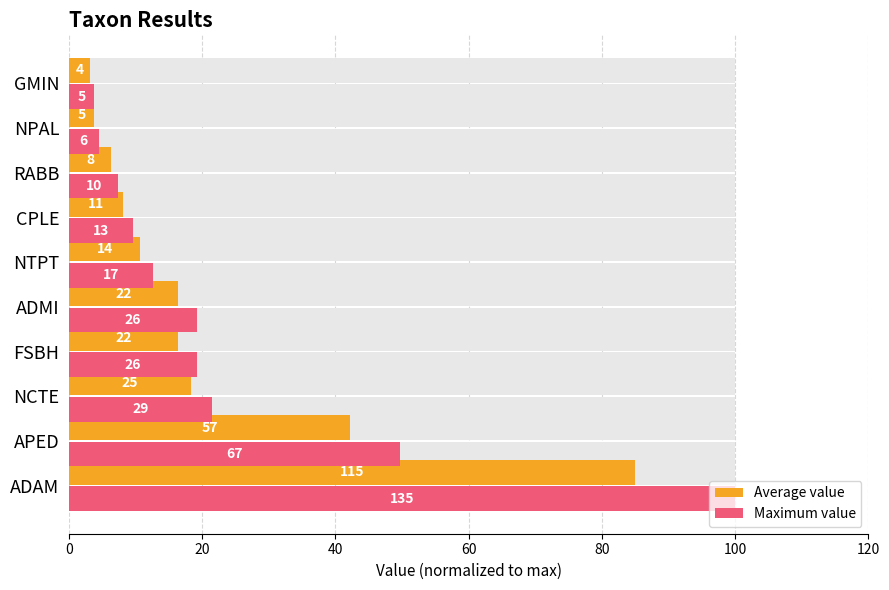

Between NCTE and CPLE, which series saw the biggest shift?

Maximum value